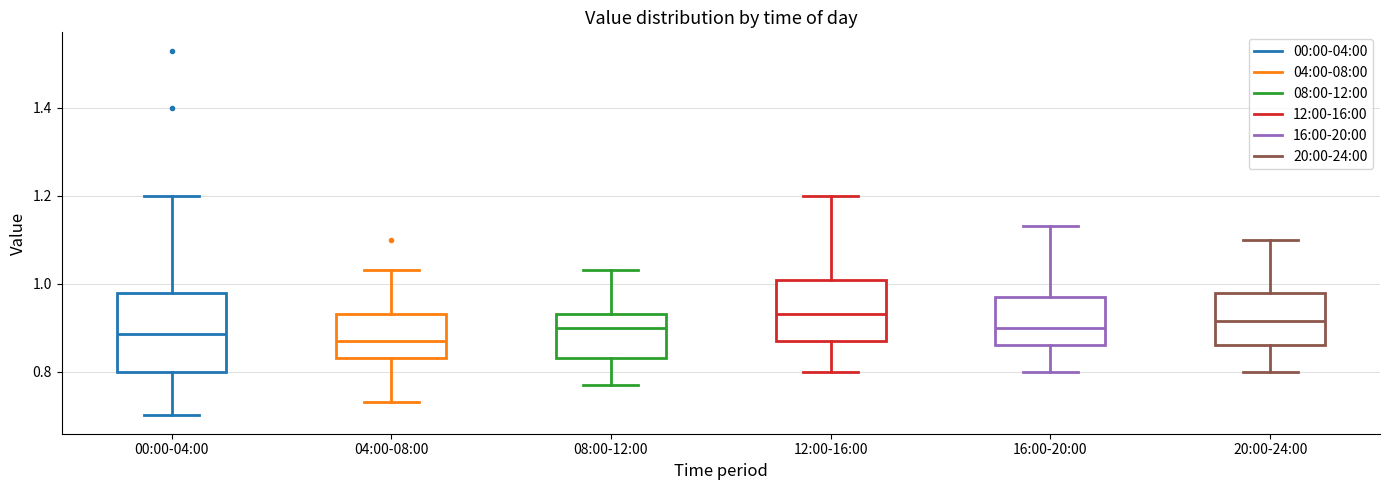

Where does the lower whisker of the box for 12:00-16:00 end on the y-axis? The values are not printed on the chart, so give them approximately, as read against the axis.

0.80